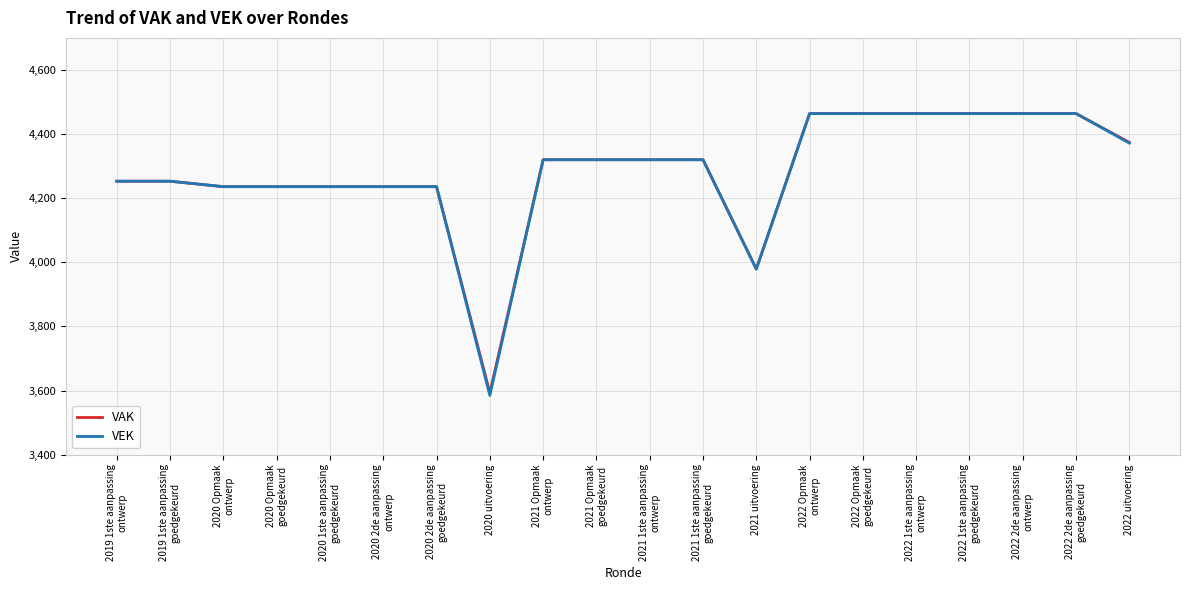

At which label is VAK closest to 4028?

2021 uitvoering